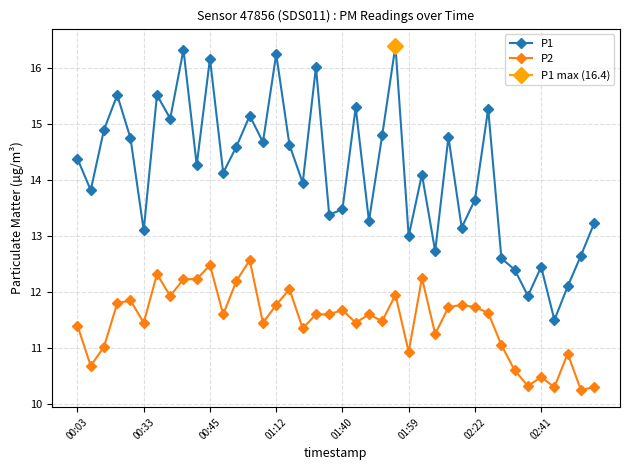

How many interior local valleys does the P1 series have?

14